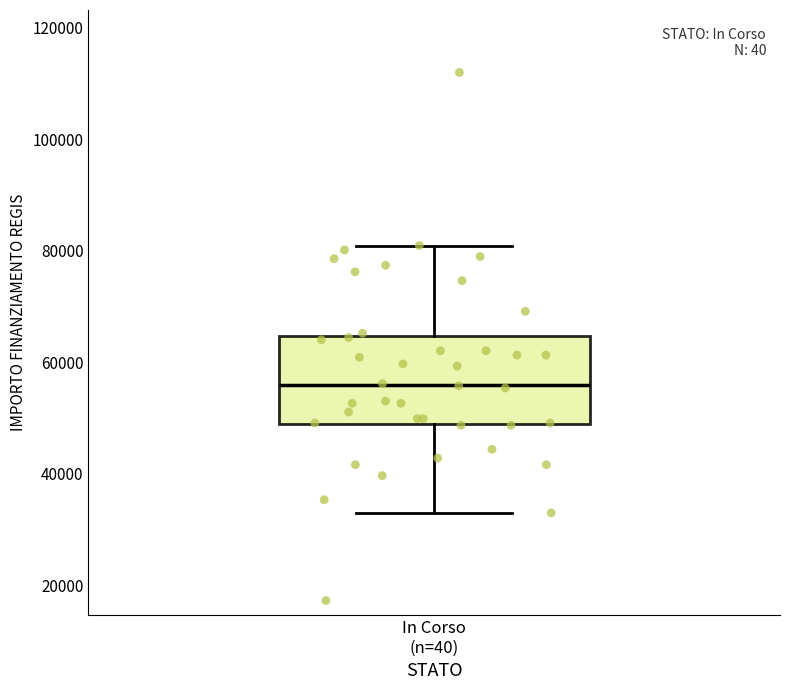

Where is the upper edge of the box for In Corso (n=40) on the y-axis? The values are not printed on the chart, so give them approximately, as read against the axis.

64000